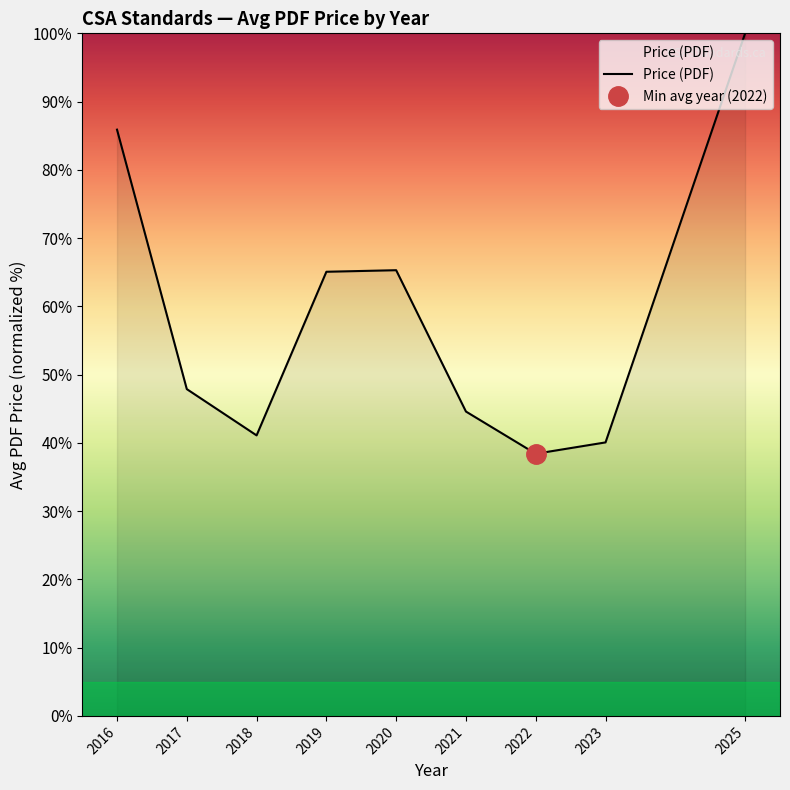

Reading left to right, what are all the values shown in this chart?

2016=85.9	2017=47.9	2018=41.1	2019=65.1	2020=65.3	2021=44.6	2022=38.4	2023=40.1	2025=100.0